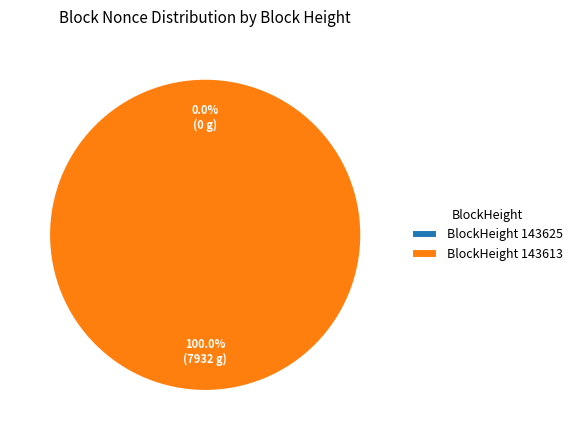

Which category has the biggest portion of the pie?

143613